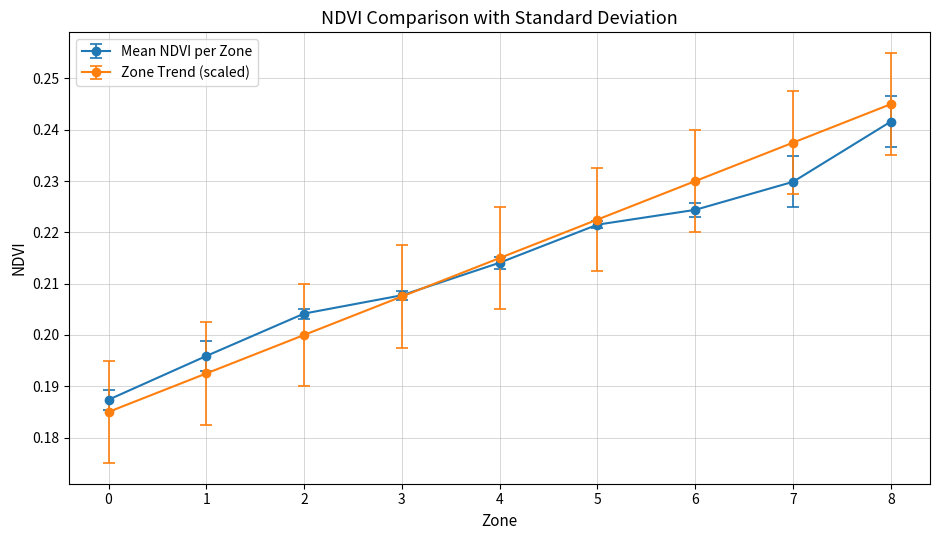

At which category is the sum across all series the highest?

8